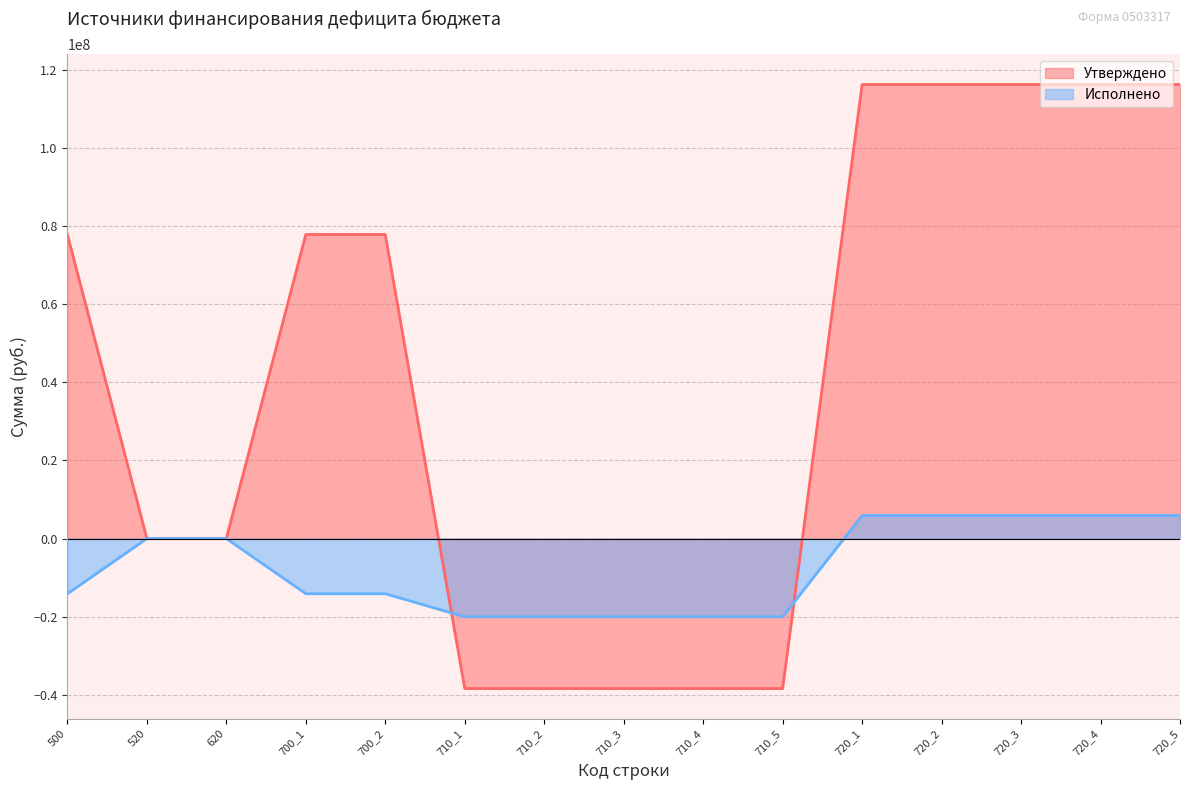

What are all the series names shown in the legend?

Утверждено, Исполнено